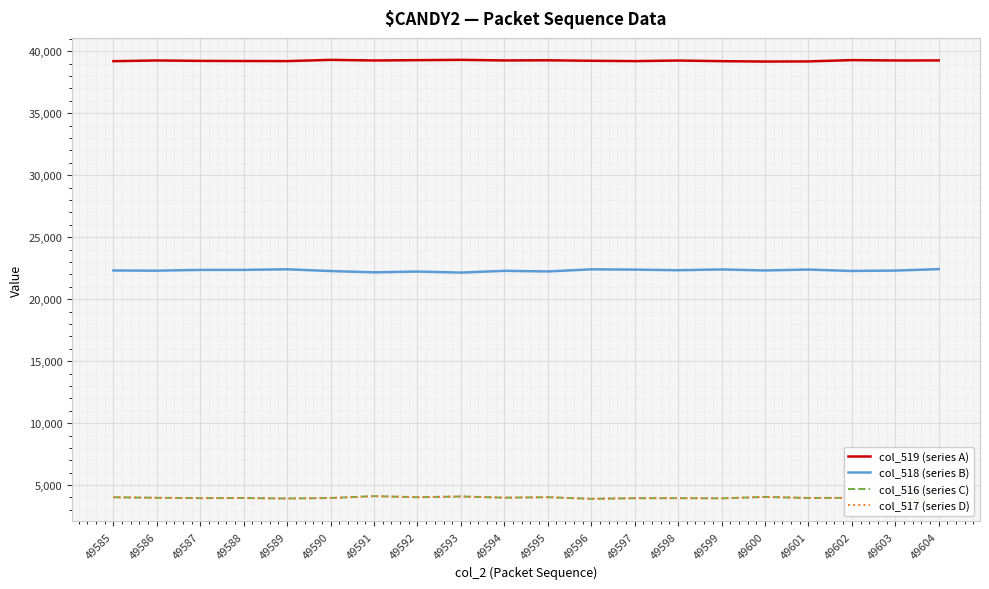

Which series has the largest total across all categories?

col_519 (series A)